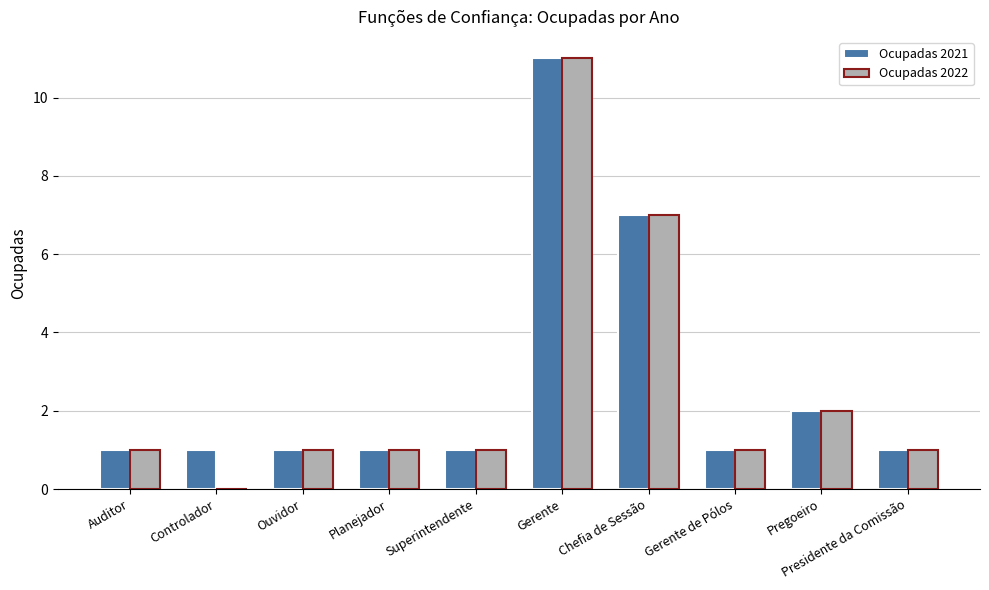

Reading right to left, list all the values displayed in this chart.

Ocupadas 2021: Presidente da Comissão=1	Pregoeiro=2	Gerente de Pólos=1	Chefia de Sessão=7	Gerente=11	Superintendente=1	Planejador=1	Ouvidor=1	Controlador=1	Auditor=1
Ocupadas 2022: Presidente da Comissão=1	Pregoeiro=2	Gerente de Pólos=1	Chefia de Sessão=7	Gerente=11	Superintendente=1	Planejador=1	Ouvidor=1	Controlador=0	Auditor=1